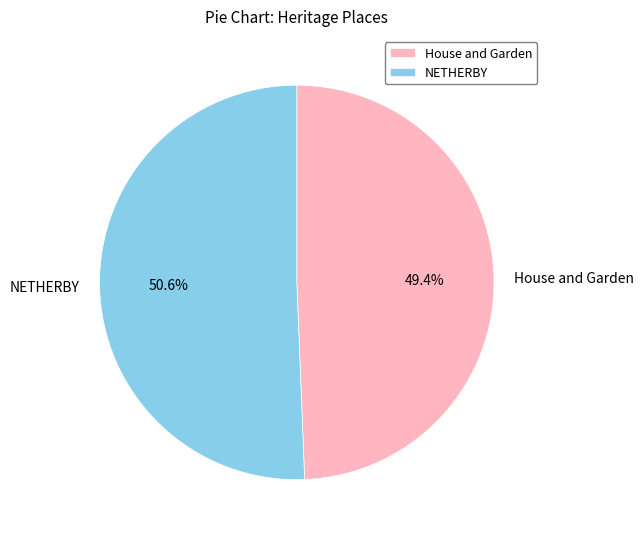

Is it true that House and Garden is 49% of the pie?

True